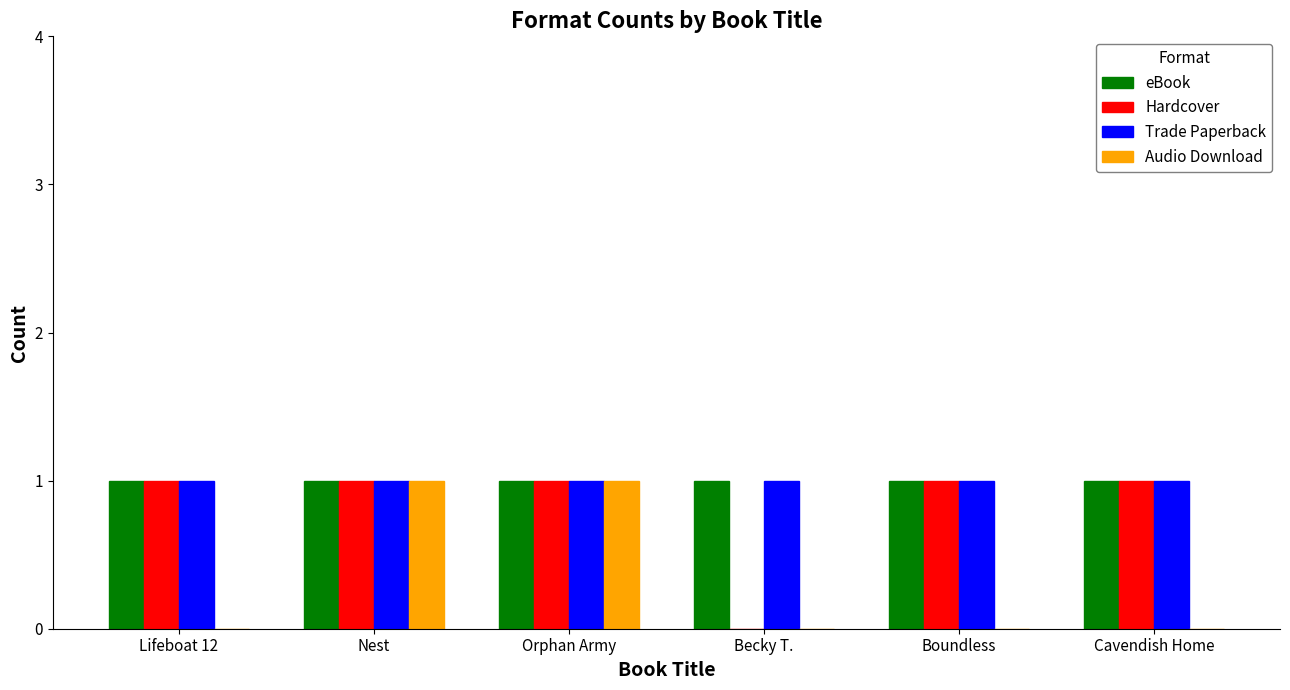

Which series changed the most between Becky T. and Cavendish Home?

Hardcover